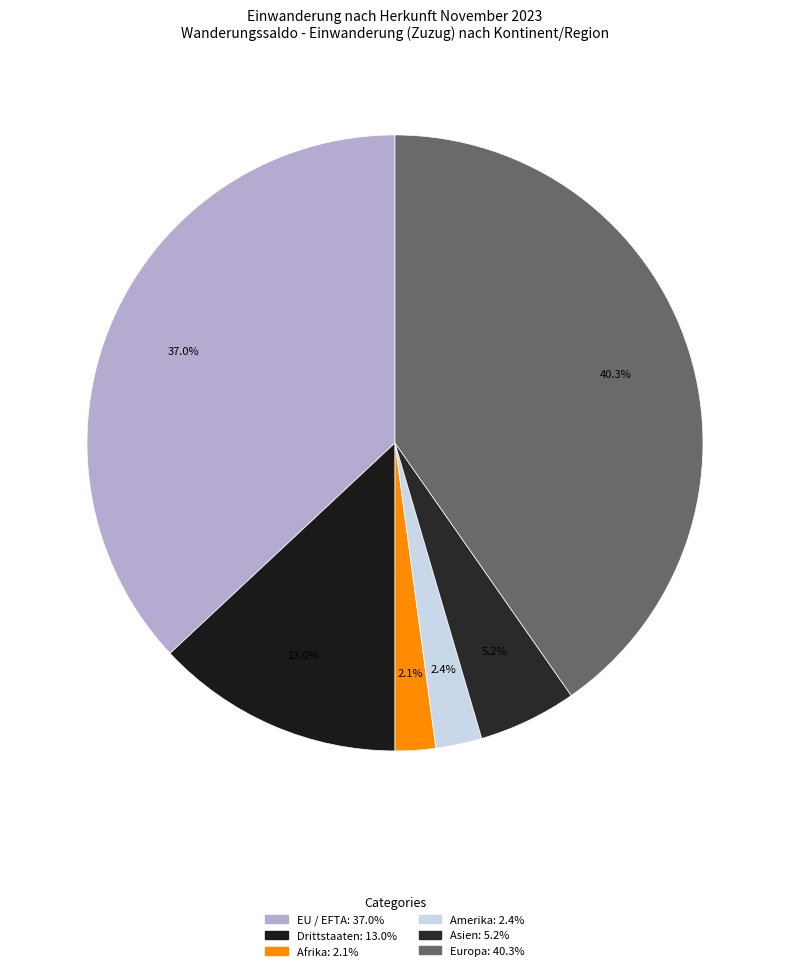

To the nearest percent, what portion does Drittstaaten represent?

13%